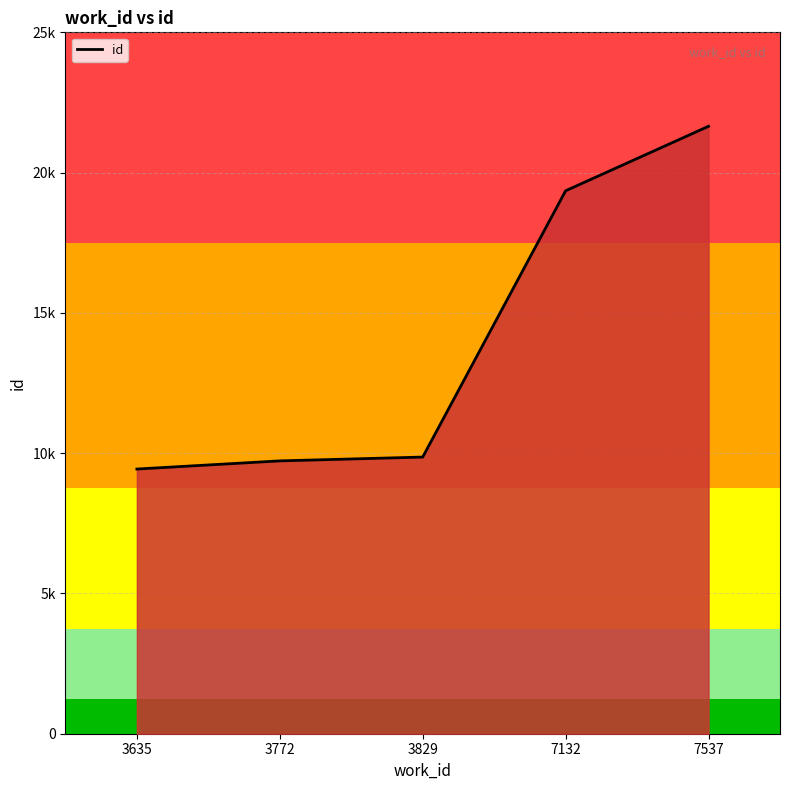

Does the chart have visible grid lines?

Yes